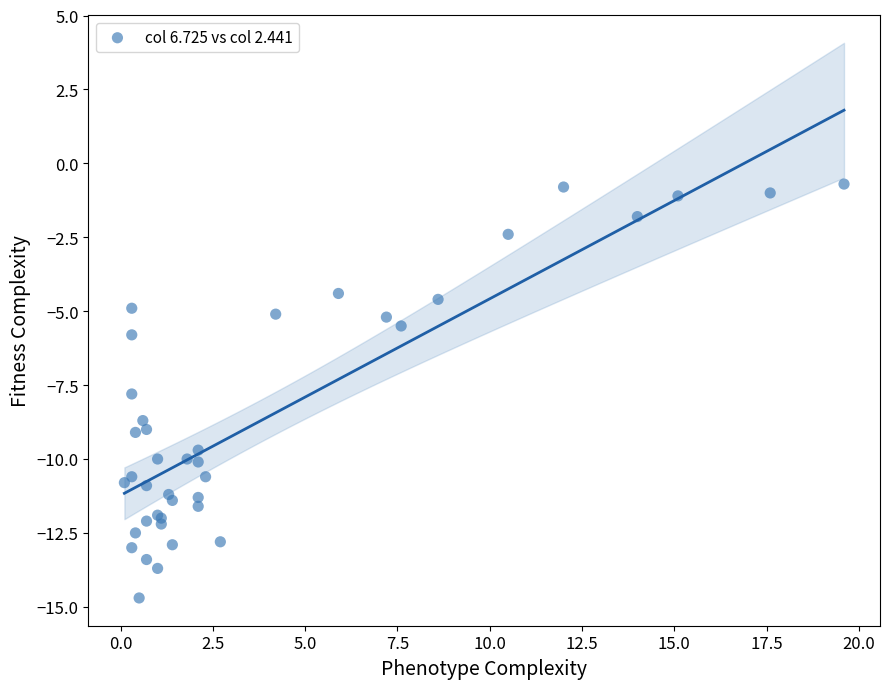

What Y value in the scatter plot is closest to -7?

-7.8